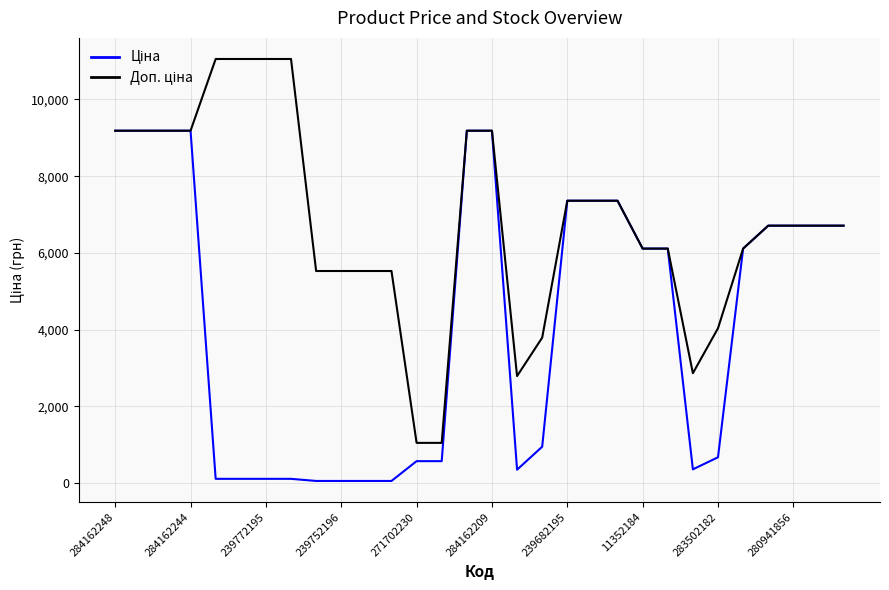

Does the chart have visible grid lines?

Yes